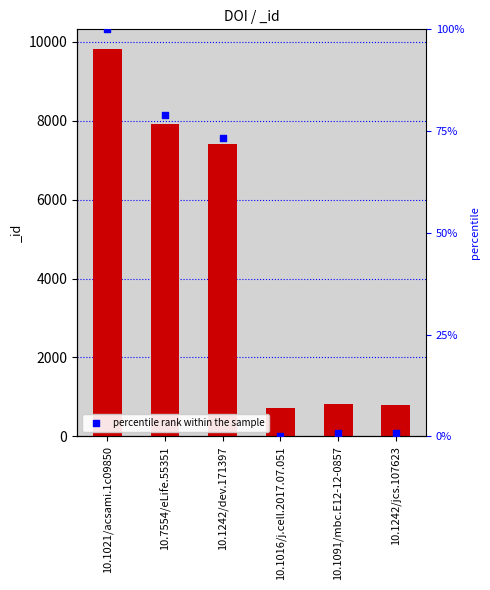

Which has a higher value, 10.1242/dev.171397 or 10.1091/mbc.E12-12-0857?

10.1242/dev.171397